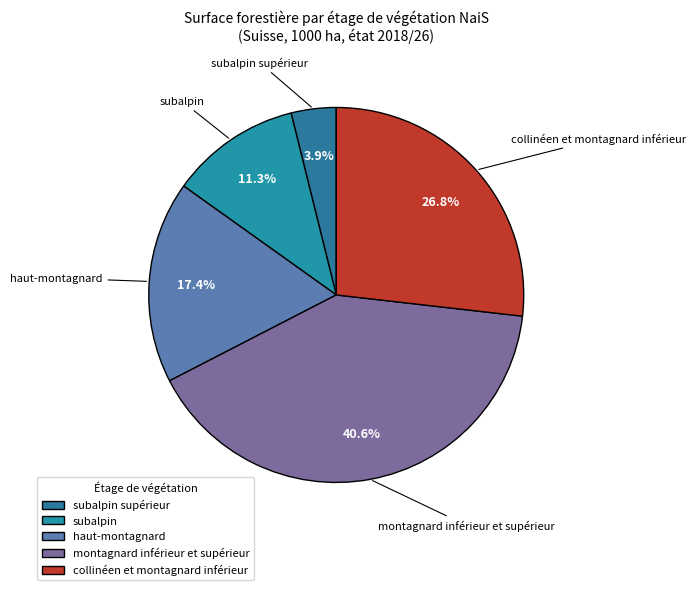

Combined, do haut-montagnard and montagnard inférieur et supérieur account for over 50%?

Yes